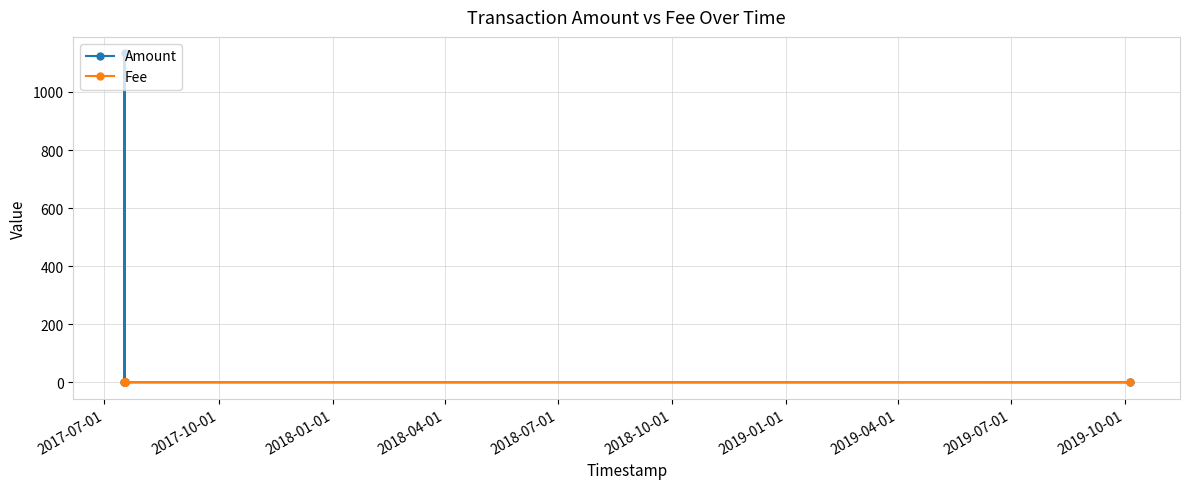

What is the maximum value for Amount?

1133.0